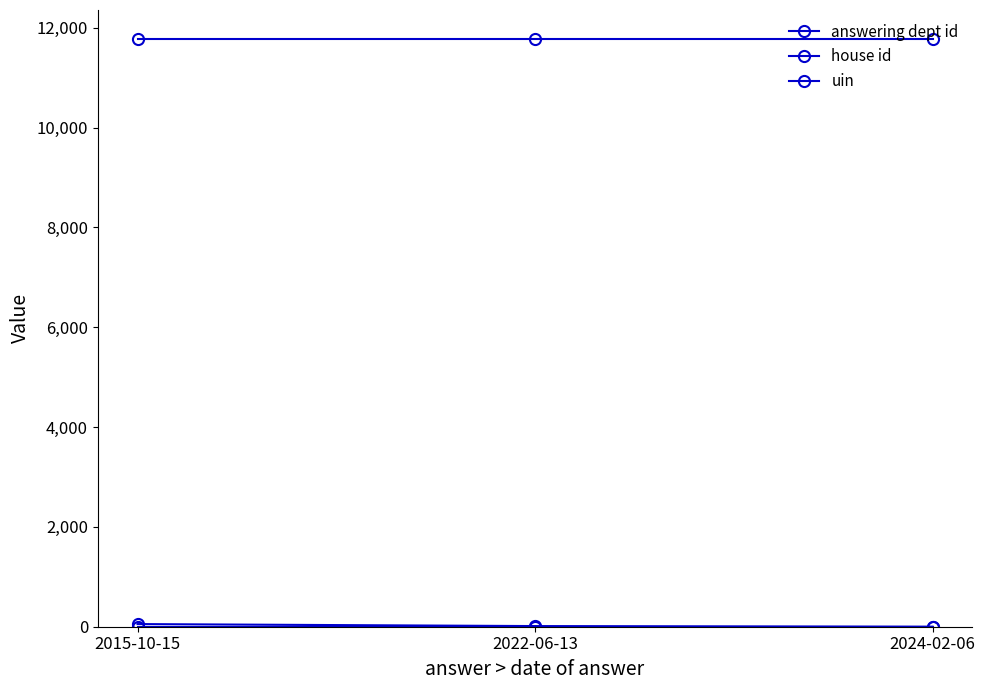

What is the label of the 3rd point from the right?

2015-10-15